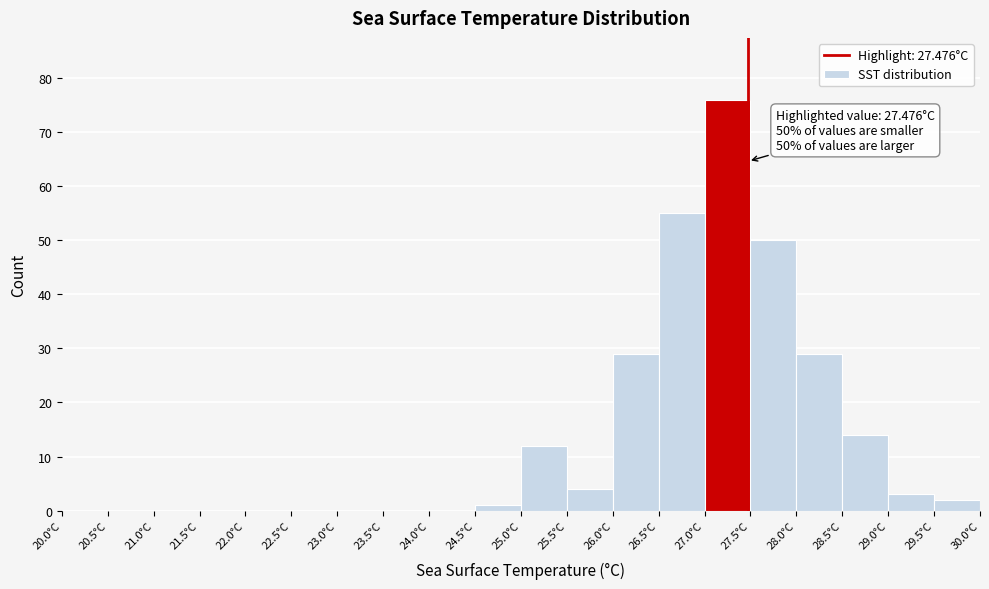

Over which range of the x-axis is the bar tallest?

27.0 to 27.5